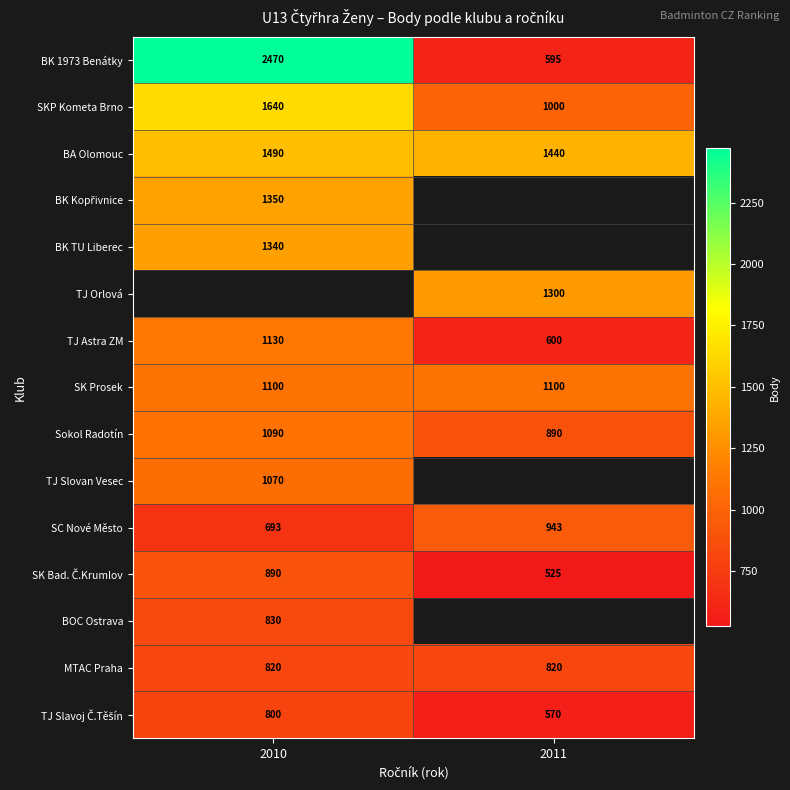

Is the value of SK Prosek at 2011 greater than the value of Sokol Radotín at 2010?

Yes